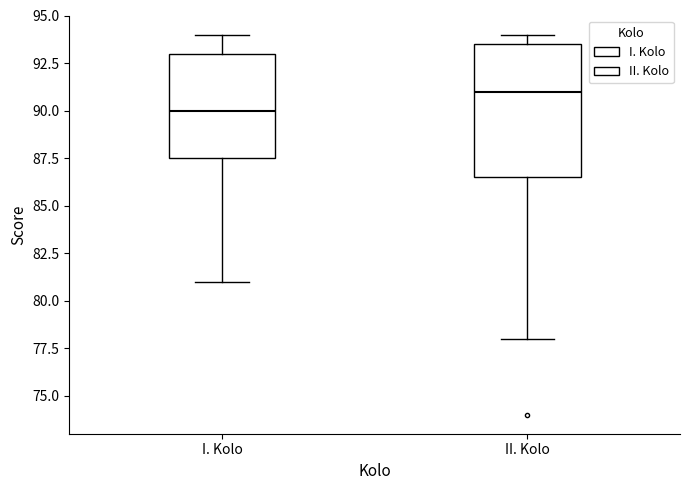

Where does the upper whisker of the box for I. Kolo end on the y-axis? The values are not printed on the chart, so give them approximately, as read against the axis.

94.0